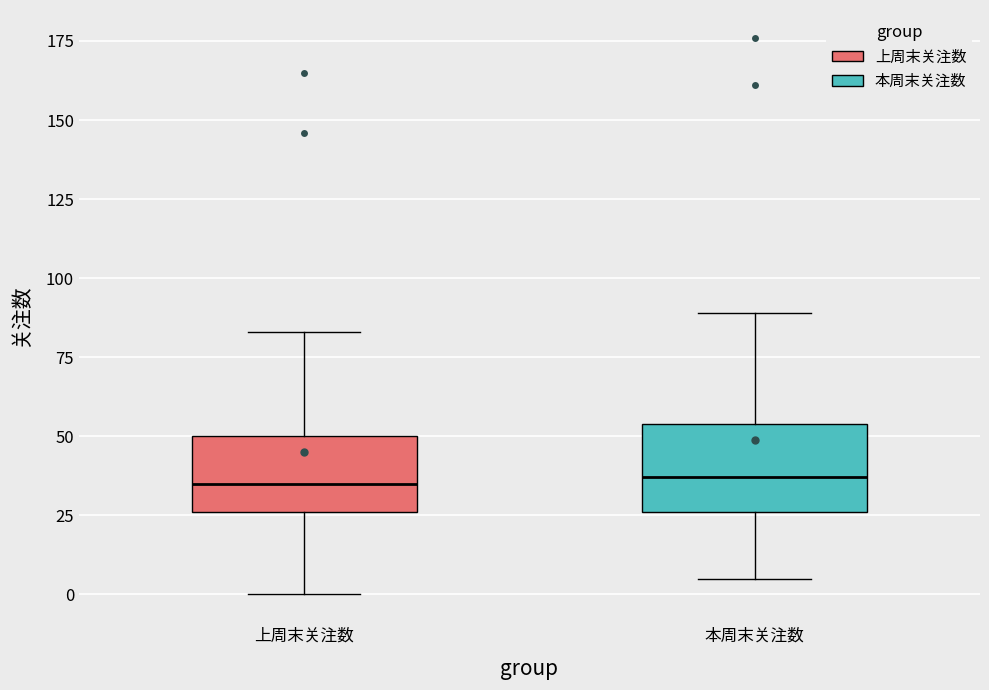

Reading left to right, transcribe this box plot: for each box, give where its median line is, the range the box spans, and where its two whiskers end, as read against the y-axis. The values are not printed on the chart, so give them approximately, as read against the axis.

上周末关注数: median 35, box 25 to 50, whiskers 0 to 85
本周末关注数: median 35, box 25 to 55, whiskers 5 to 90